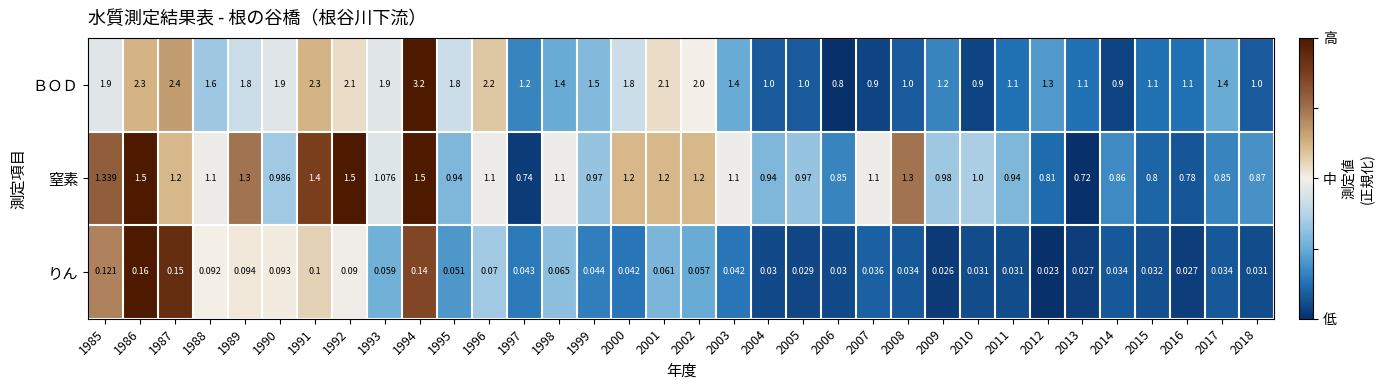

Which series changed the most between 1997 and 2005?

窒素